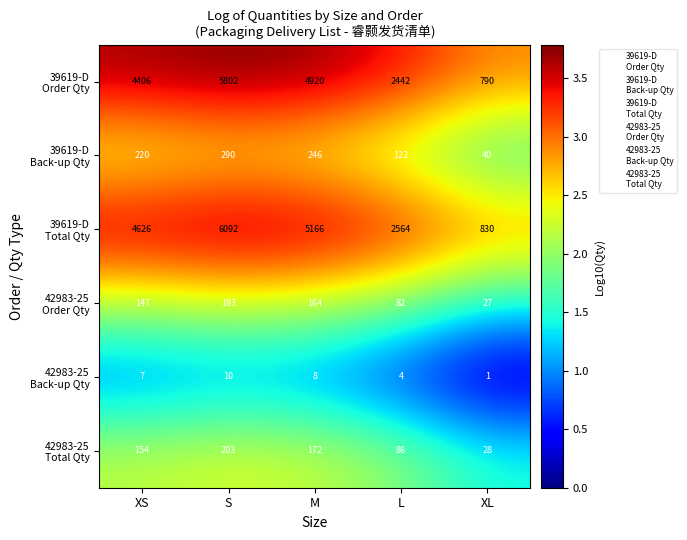

Which label corresponds to the largest value in the chart?

S